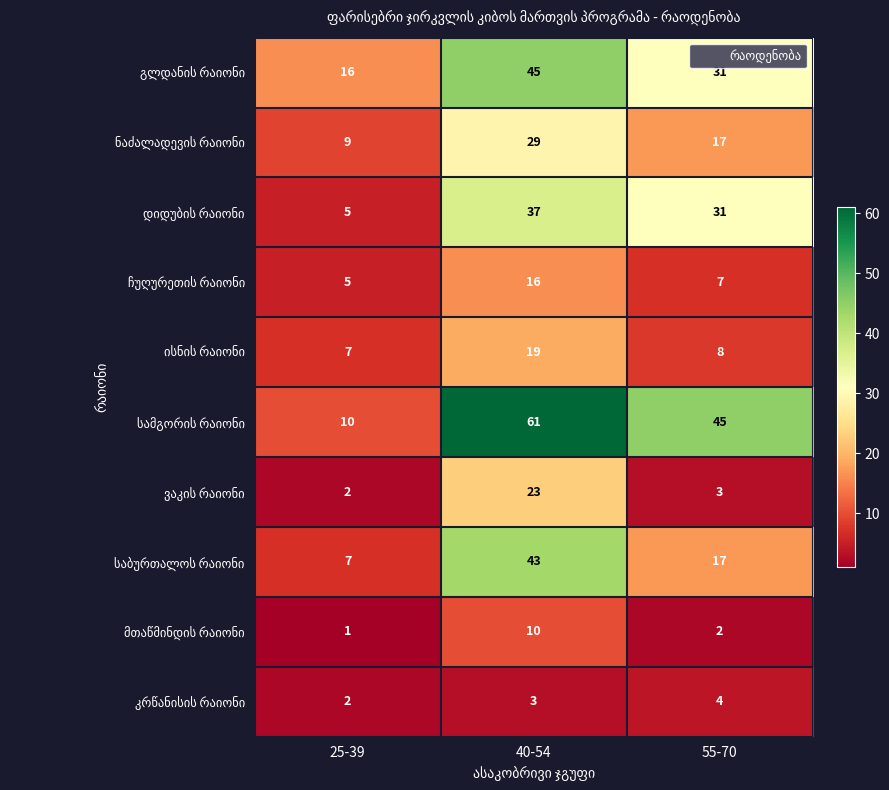

What is the spread (max minus min) of values at 25-39?

15